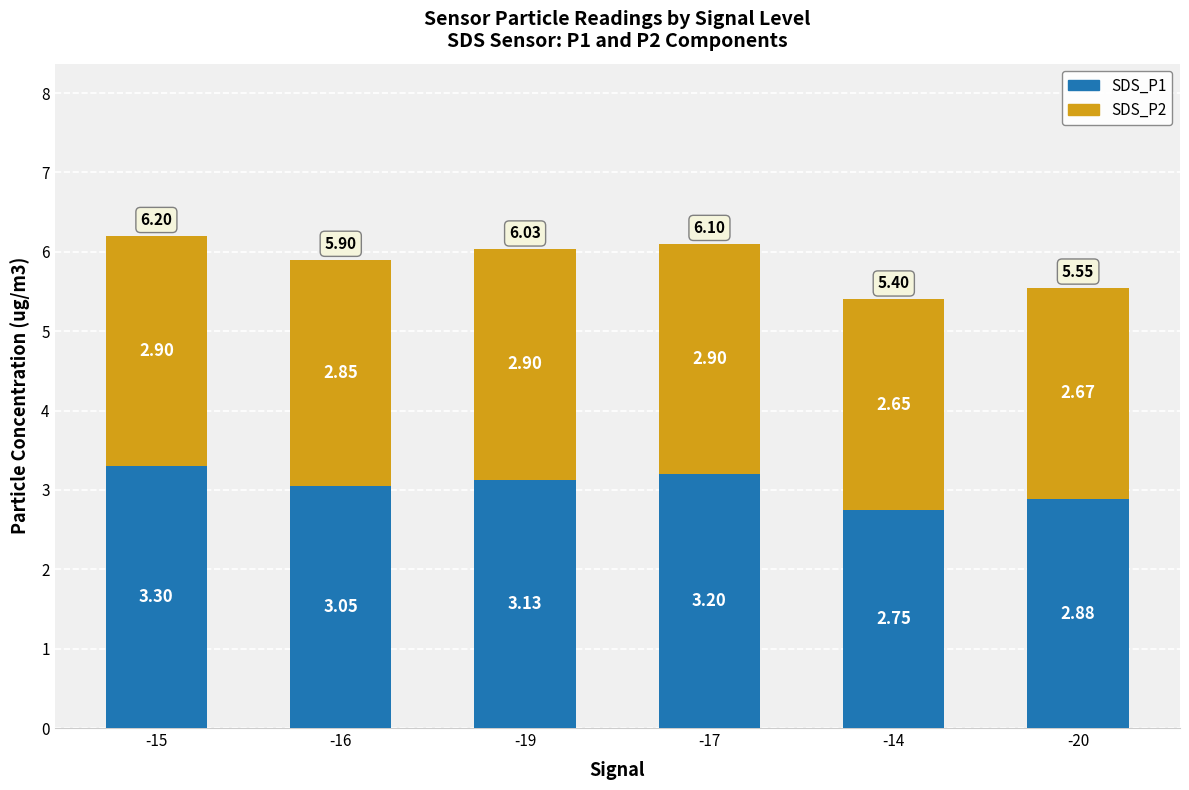

At which category is the sum across all series the highest?

-15